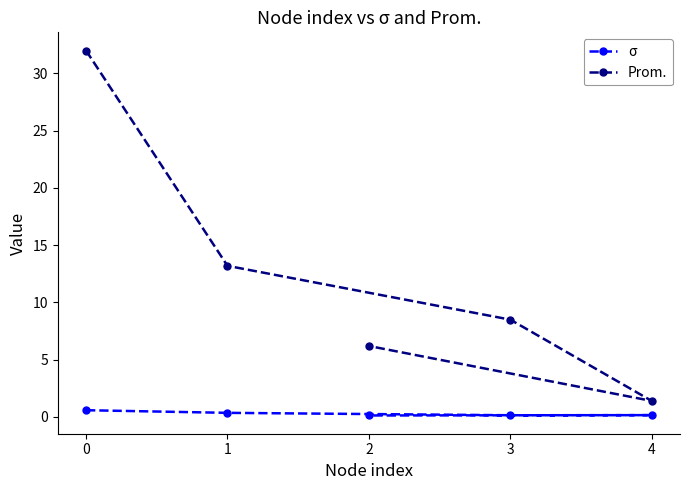

True or false: Prom. and σ intersect in this chart.

False